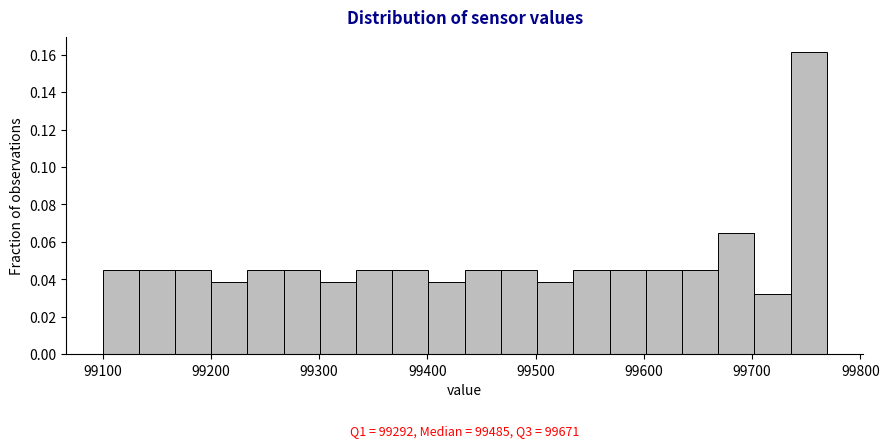

Read against the x-axis, roughly where is the centre of the tallest bar?

99750